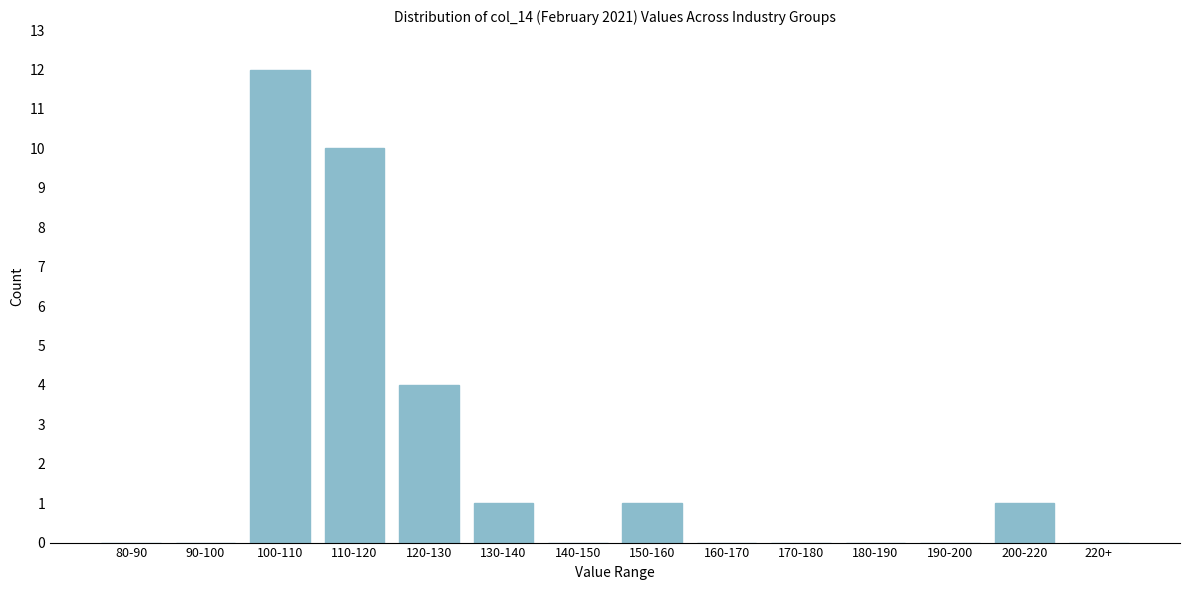

Reading left to right, list all the values displayed in this chart.

80-90=0	90-100=0	100-110=12	110-120=10	120-130=4	130-140=1	140-150=0	150-160=1	160-170=0	170-180=0	180-190=0	190-200=0	200-220=1	220+=0